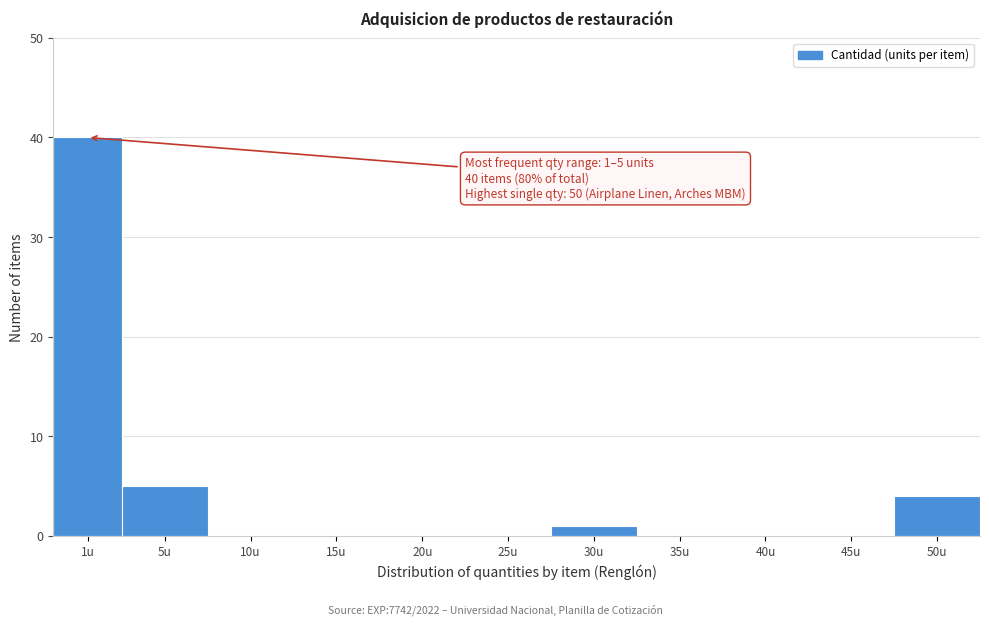

Reading left to right, list all the values displayed in this chart.

1u=40	5u=5	10u=0	15u=0	20u=0	25u=0	30u=1	35u=0	40u=0	45u=0	50u=4